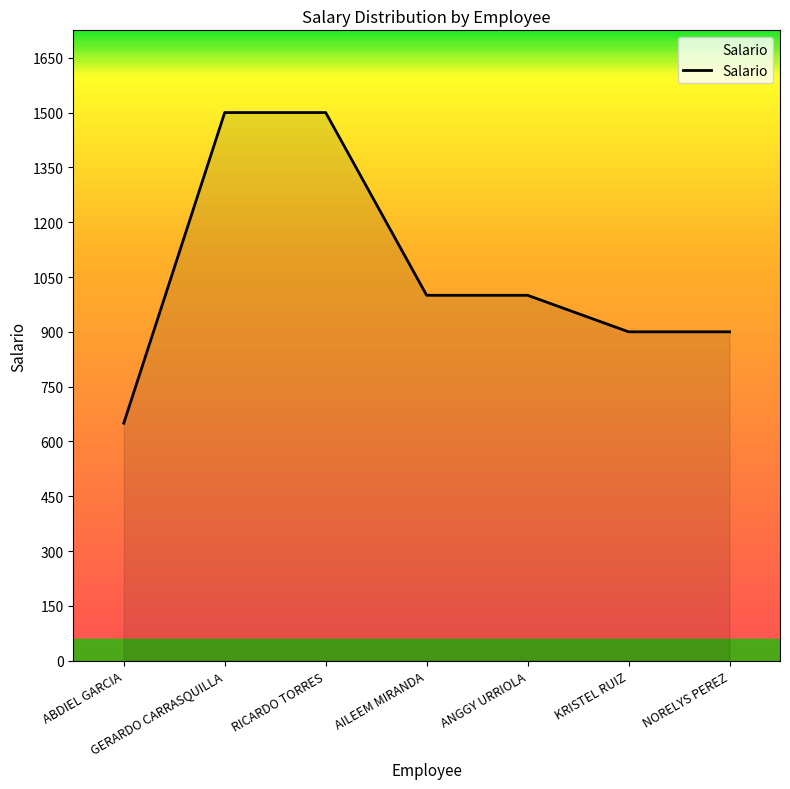

Is it true that the value at GERARDO CARRASQUILLA is 2082?

False